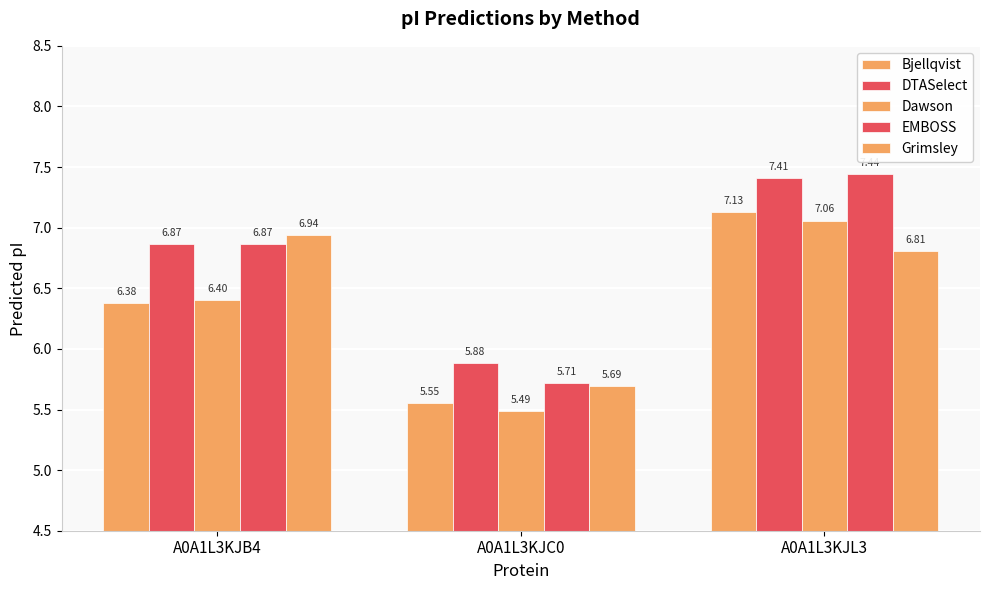

Reading left to right, transcribe all the data shown in this chart.

Bjellqvist: 6.4	5.5	7.1
DTASelect: 6.9	5.9	7.4
Dawson: 6.4	5.5	7.1
EMBOSS: 6.9	5.7	7.4
Grimsley: 6.9	5.7	6.8